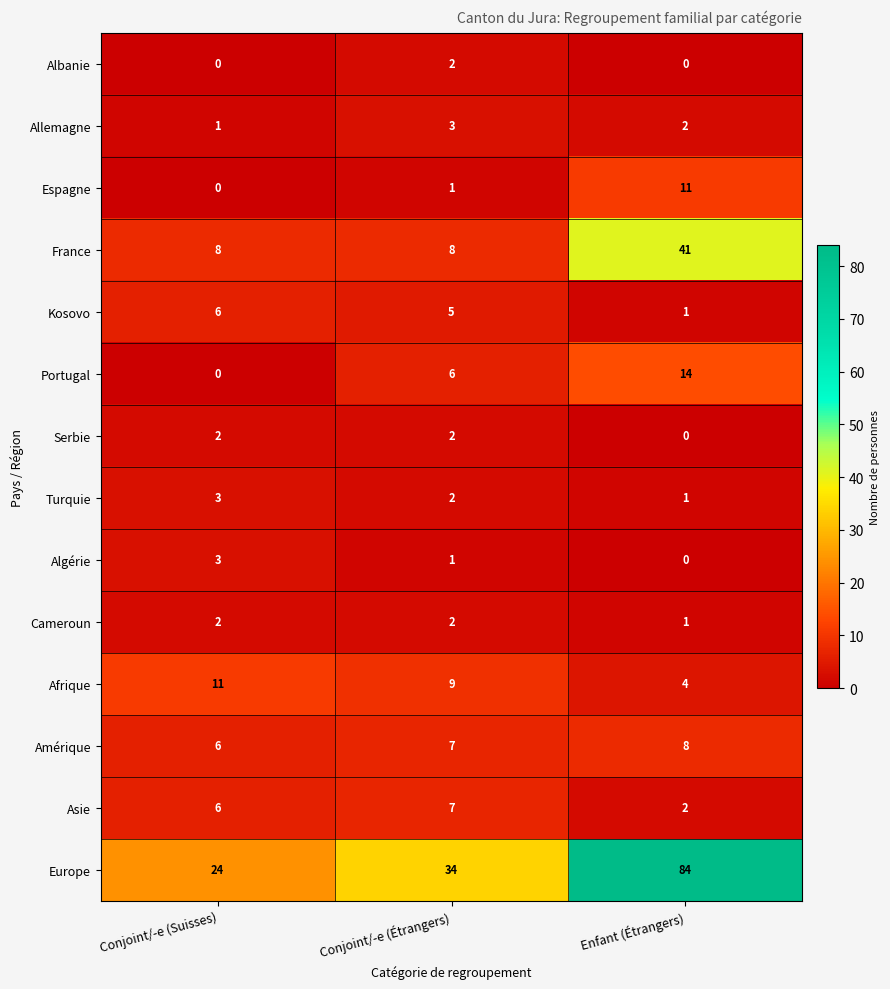

What is the difference between the Algérie values at Enfant (Étrangers) and Conjoint/-e (Suisses)?

3